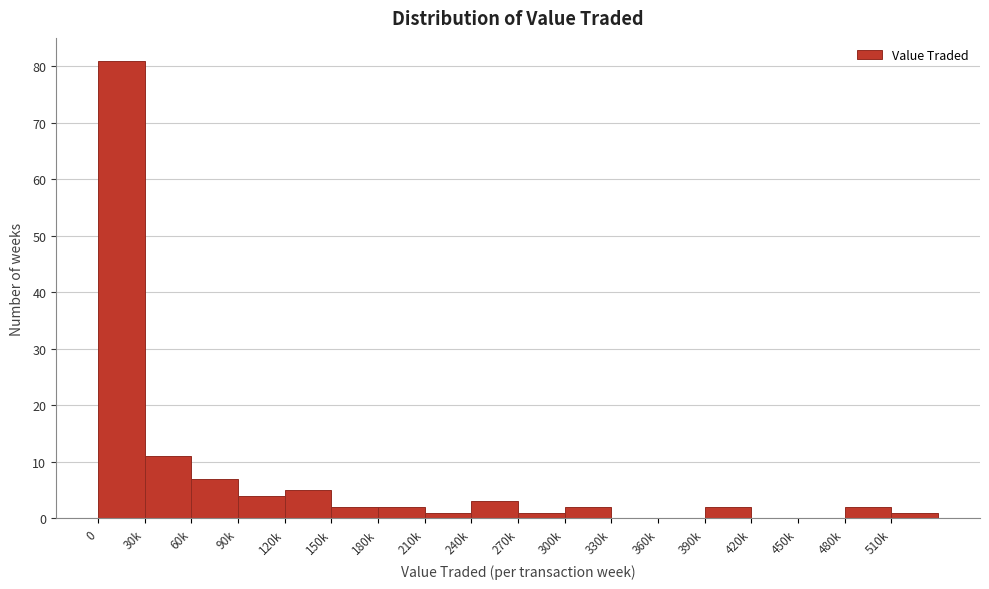

Reading left to right, extract all data points from this chart.

0=81	30k=11	60k=7	90k=4	120k=5	150k=2	180k=2	210k=1	240k=3	270k=1	300k=2	330k=0	360k=0	390k=2	420k=0	450k=0	480k=2	510k=1